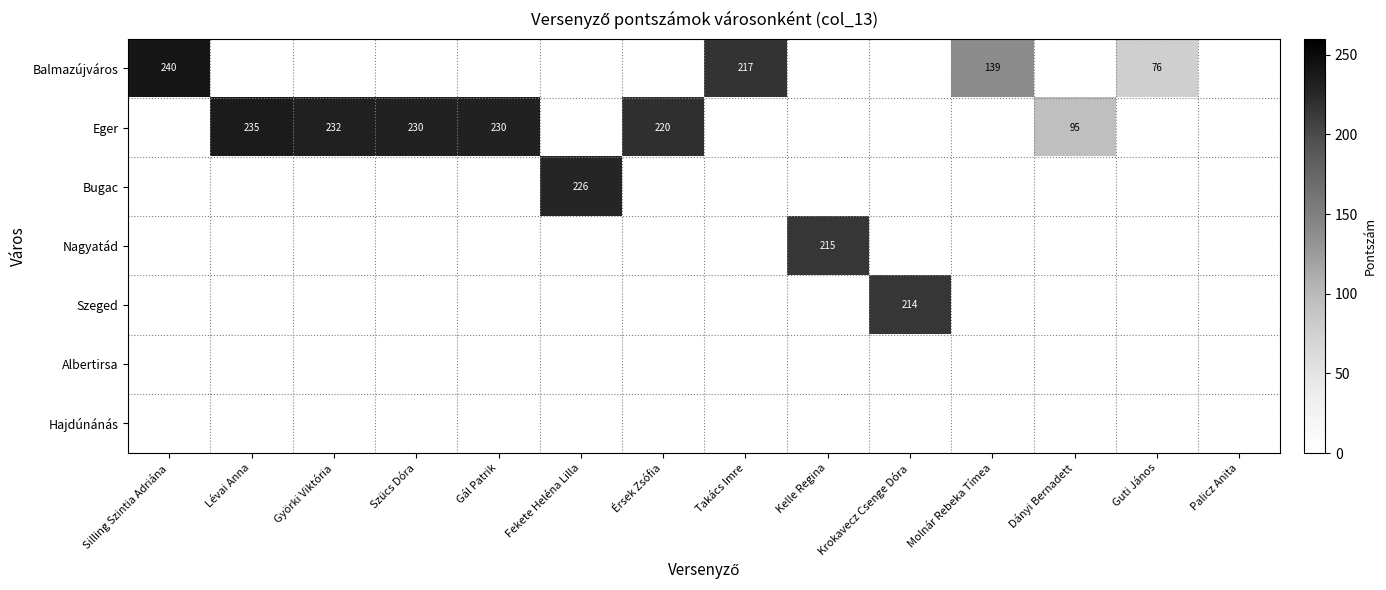

What is the sum of the Balmazújváros values at Takács Imre and Guti János?

293